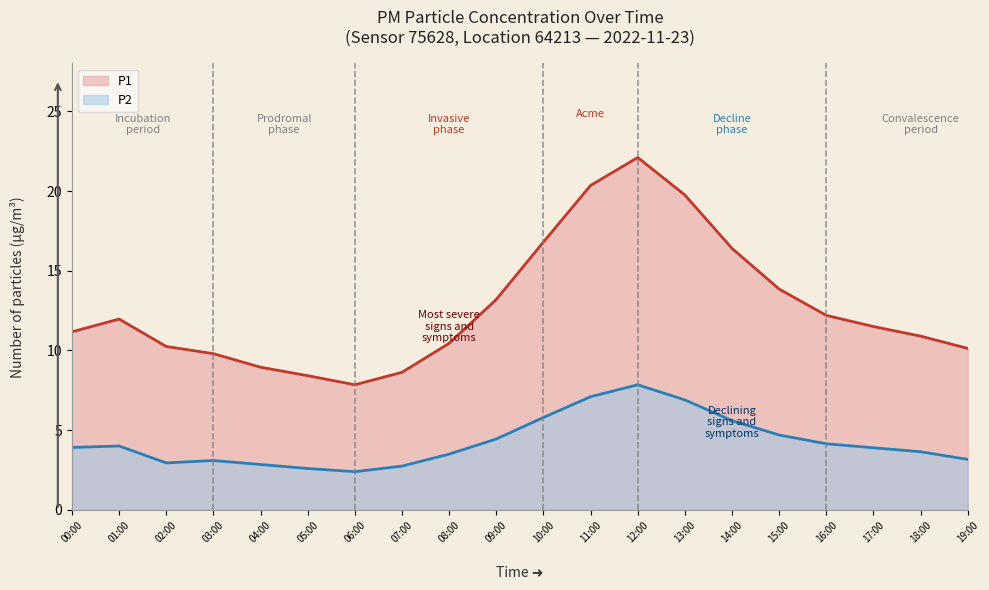

What is the sum of all P2 values?

85.3